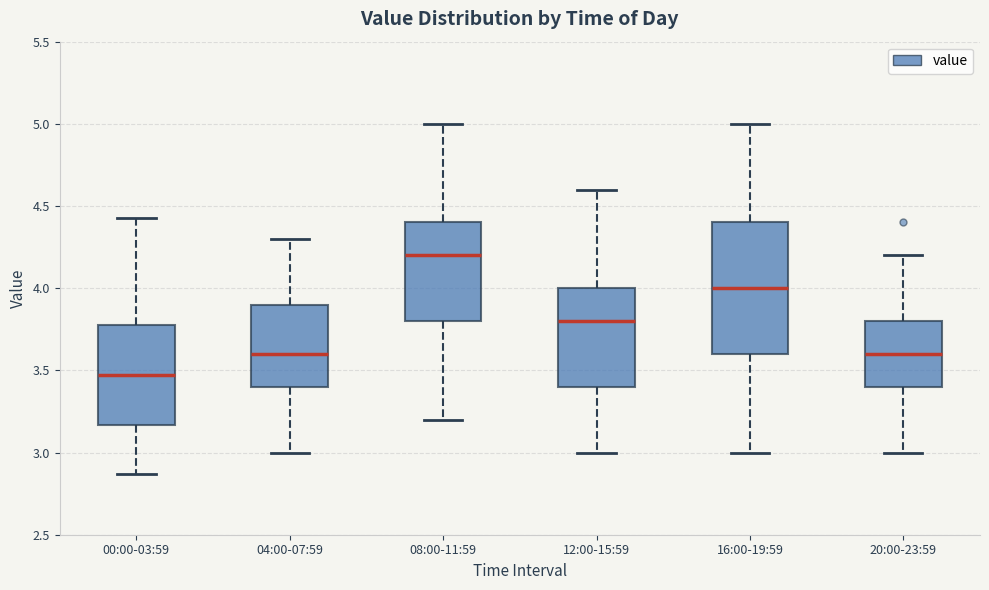

Which box is the tallest, from its lower edge to its upper edge?

16:00-19:59